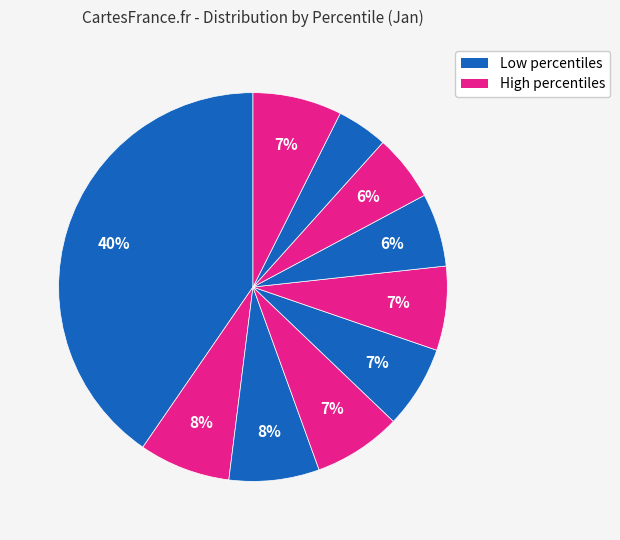

Does any single category account for the majority?

No